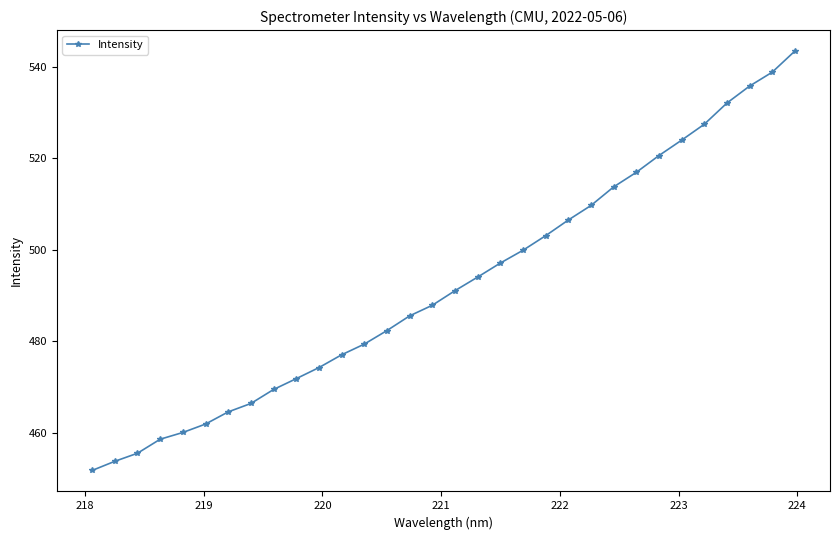

What is the difference between the maximum and minimum values?

91.7